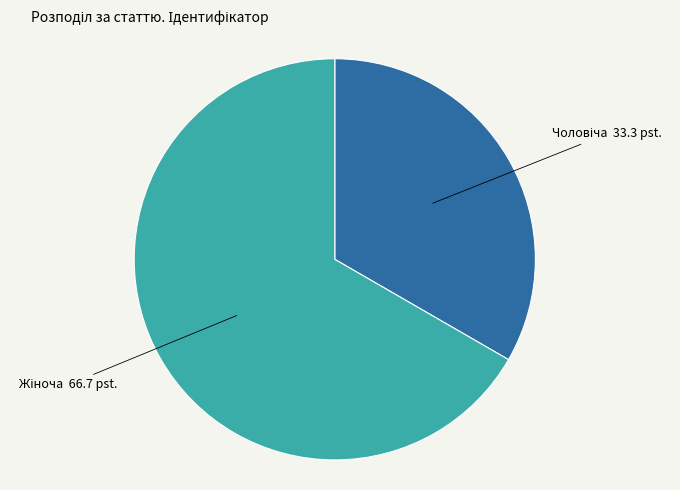

Is there any slice that represents more than half of the pie?

Yes